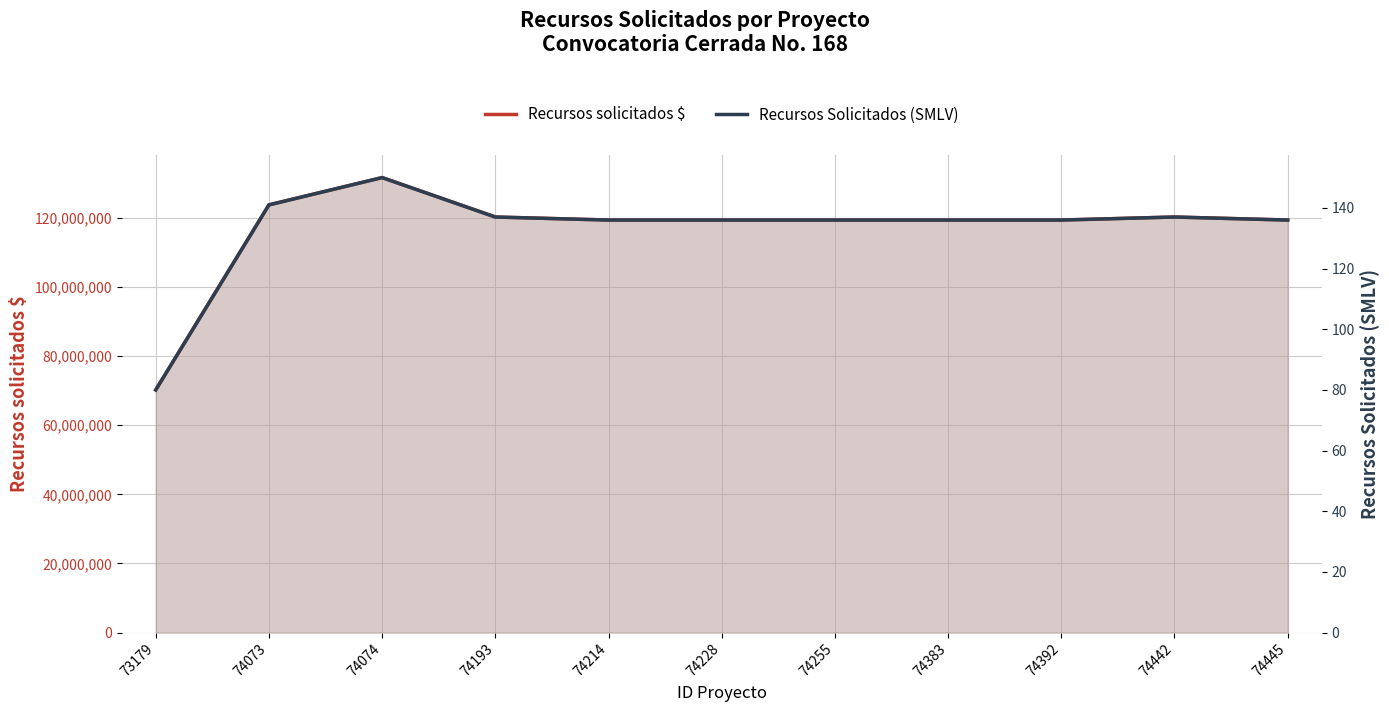

What is the difference between the maximum and minimum values in the Recursos Solicitados (SMLV) series?

70